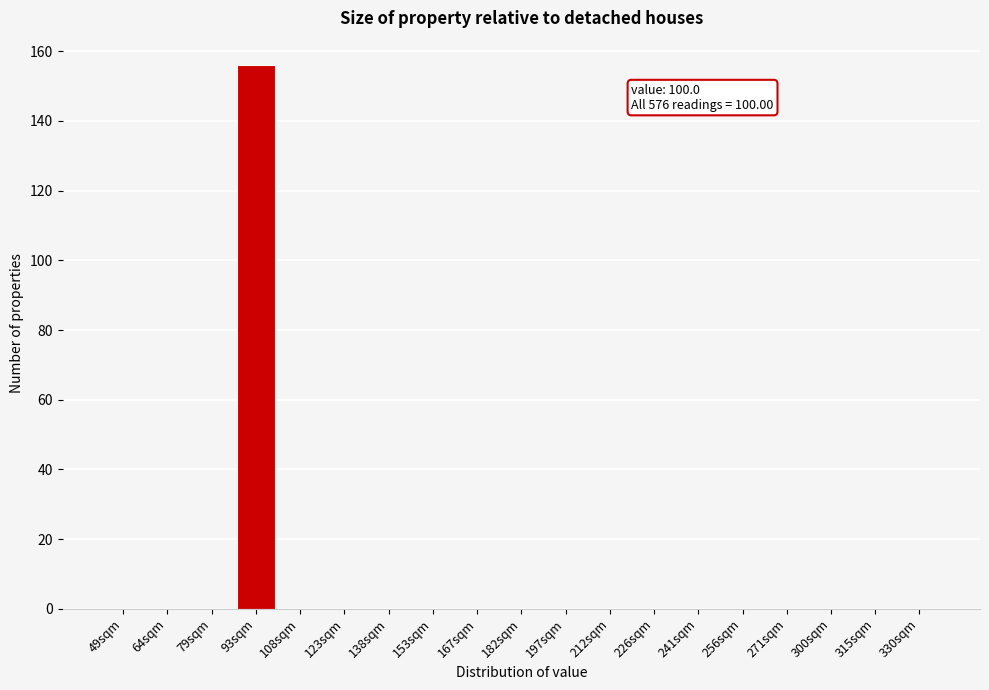

Reading right to left, what are all the values shown in this chart?

330sqm=0	315sqm=0	300sqm=0	271sqm=0	256sqm=0	241sqm=0	226sqm=0	212sqm=0	197sqm=0	182sqm=0	167sqm=0	153sqm=0	138sqm=0	123sqm=0	108sqm=0	93sqm=156	79sqm=0	64sqm=0	49sqm=0